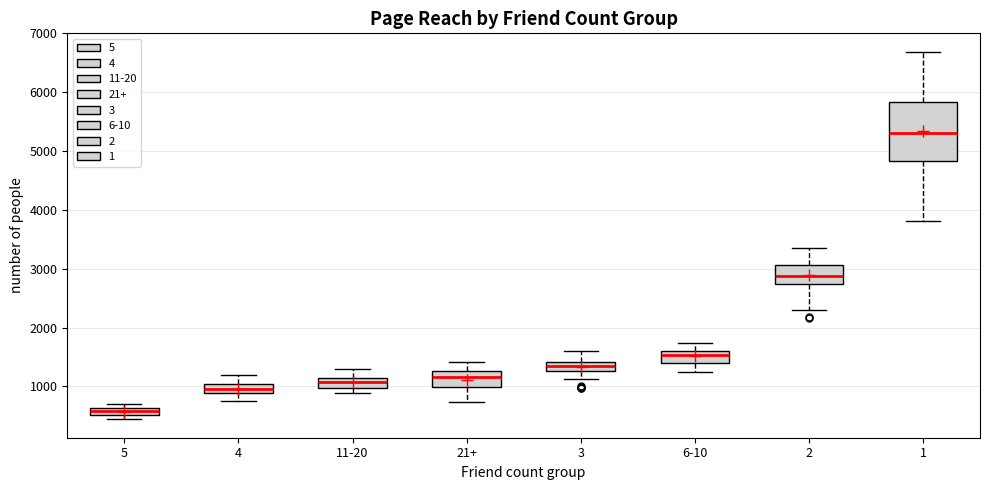

Which box has the highest median line?

1